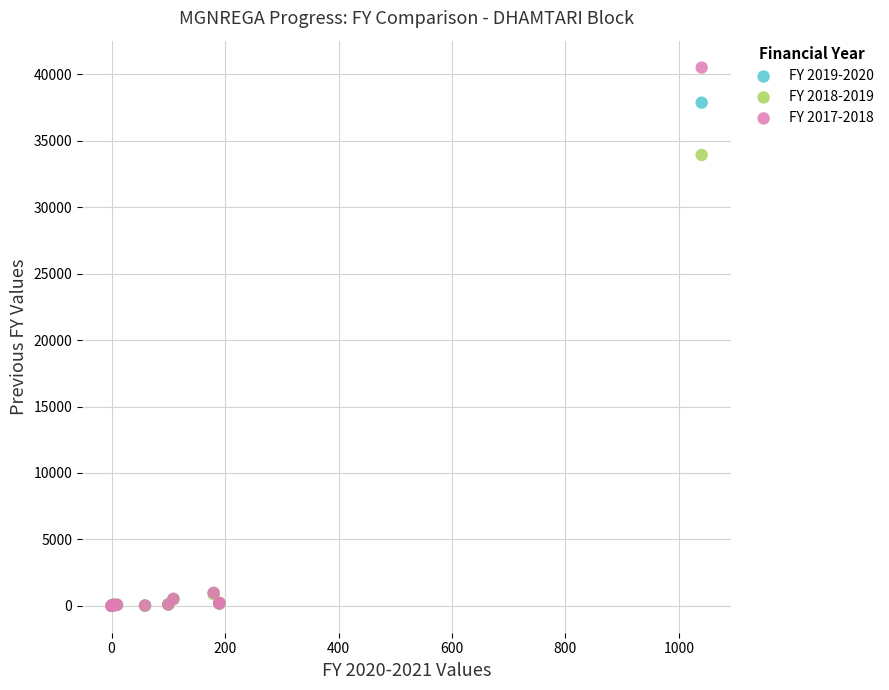

Across all series, what Y value is closest to 20260?

33942.0